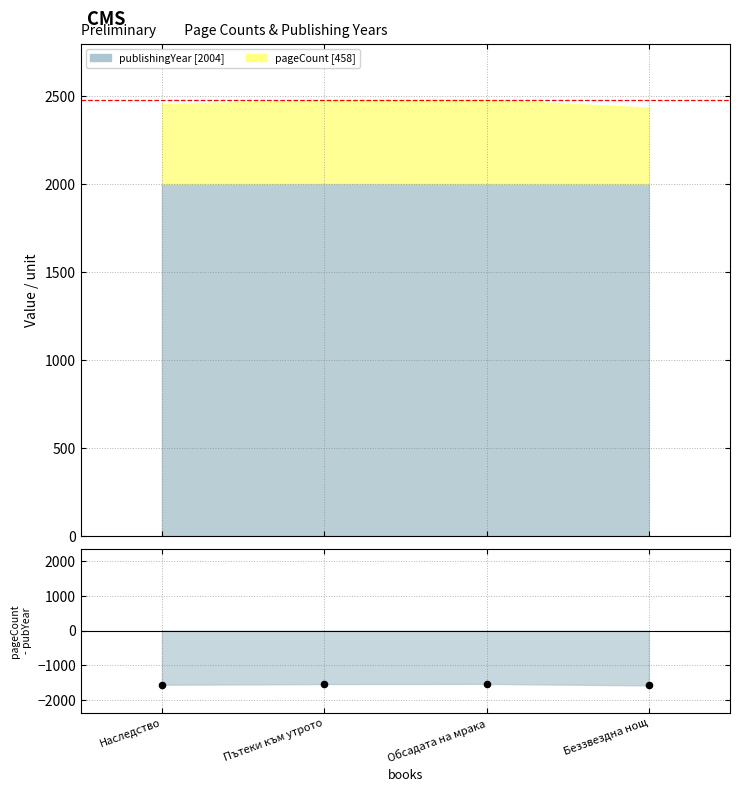

What is the change in value from Пътеки към утрото to Беззвездна нощ?

-38